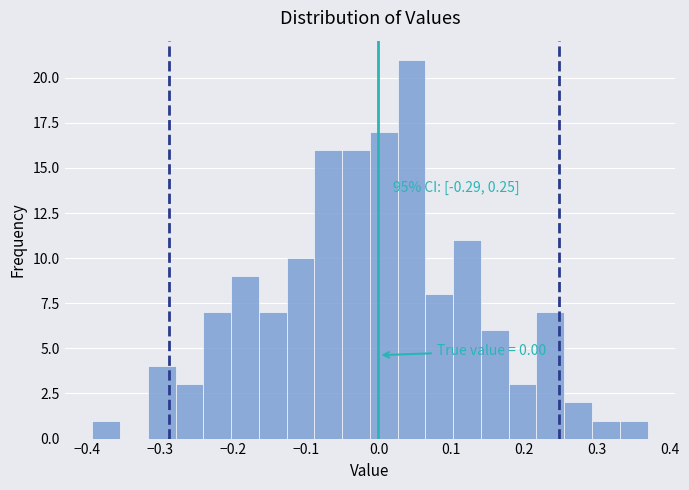

Read against the x-axis, roughly where is the centre of the tallest bar?

0.05